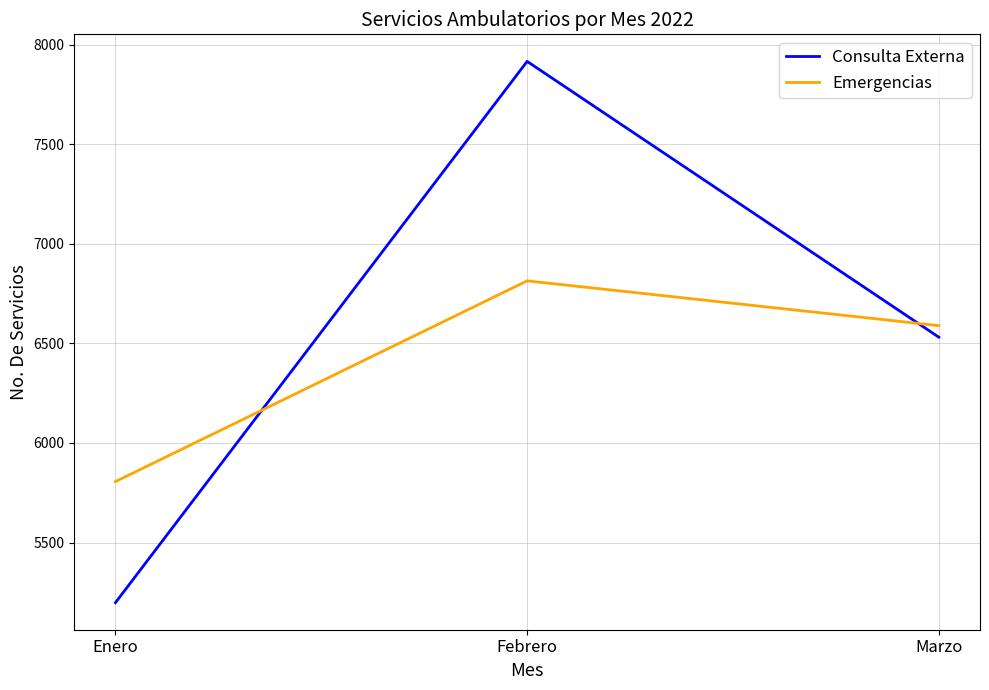

Reading right to left, list all the values displayed in this chart.

Consulta Externa: Marzo=6531	Febrero=7916	Enero=5198
Emergencias: Marzo=6589	Febrero=6814	Enero=5806